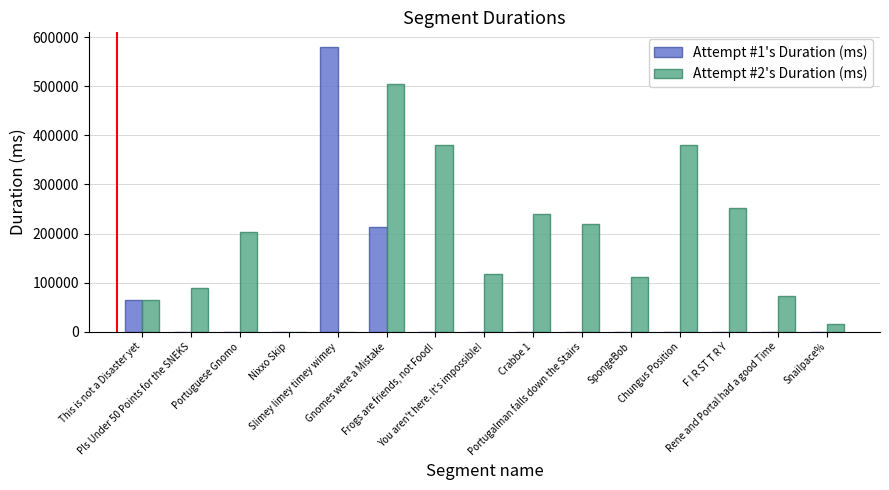

Which series has the largest total across all categories?

Attempt #2's Duration (ms)